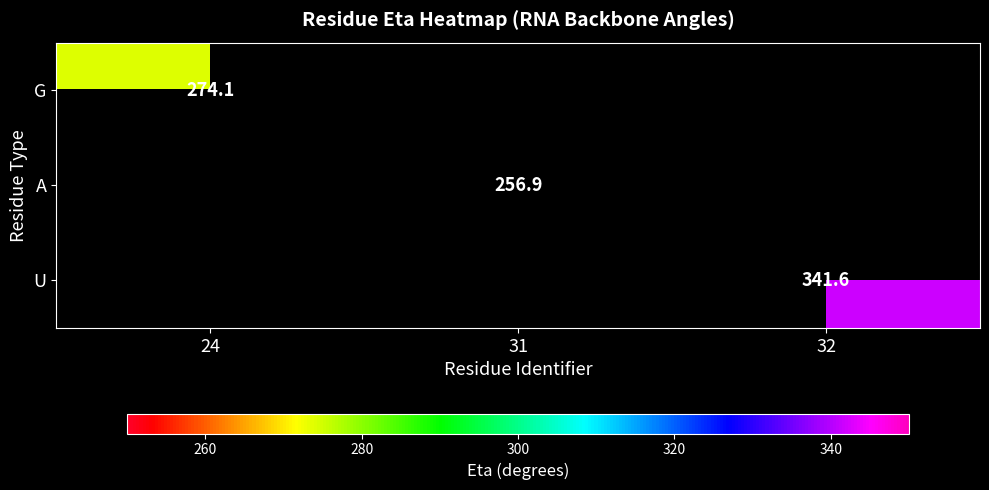

Which category has the lowest value across all series?

31